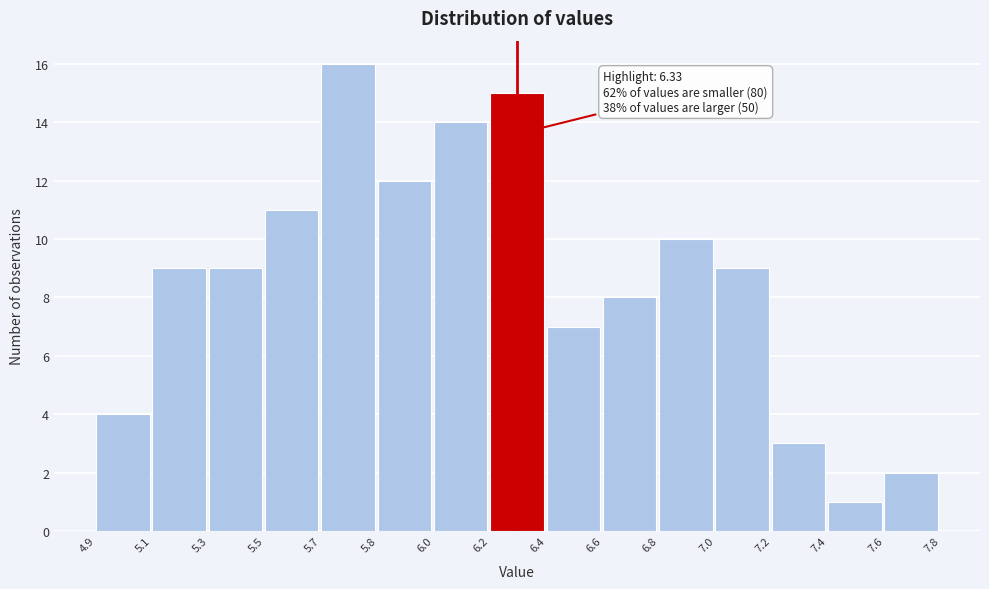

Reading left to right, extract all data points from this chart.

4.9=4	5.1=9	5.3=9	5.5=11	5.7=16	5.8=12	6.0=14	6.2=15	6.4=7	6.6=8	6.8=10	7.0=9	7.2=3	7.4=1	7.6=2